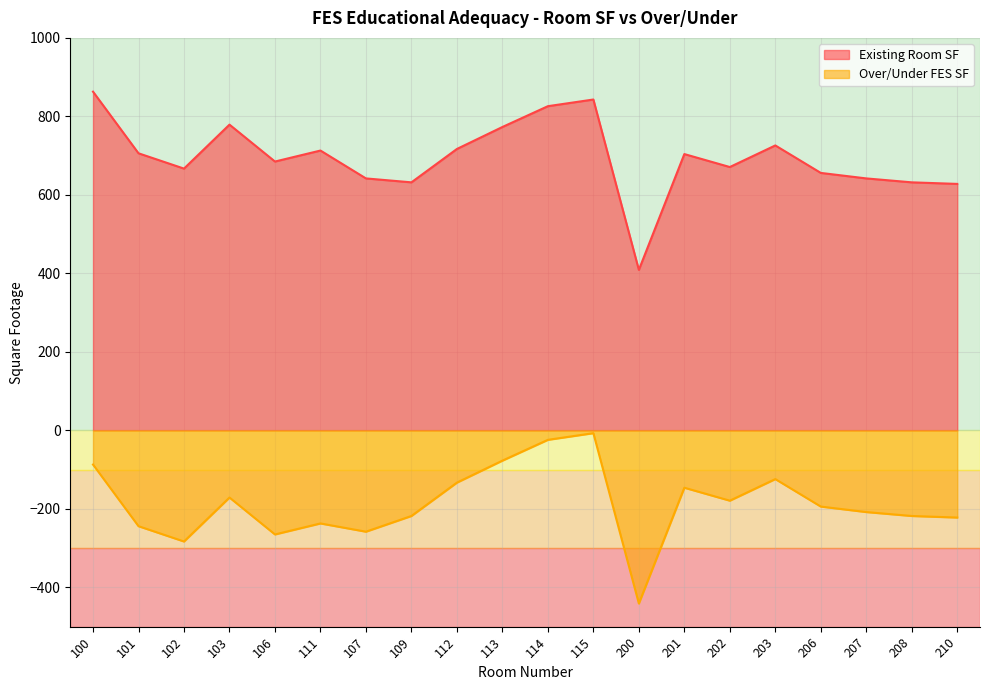

How many lines are shown in the chart?

2